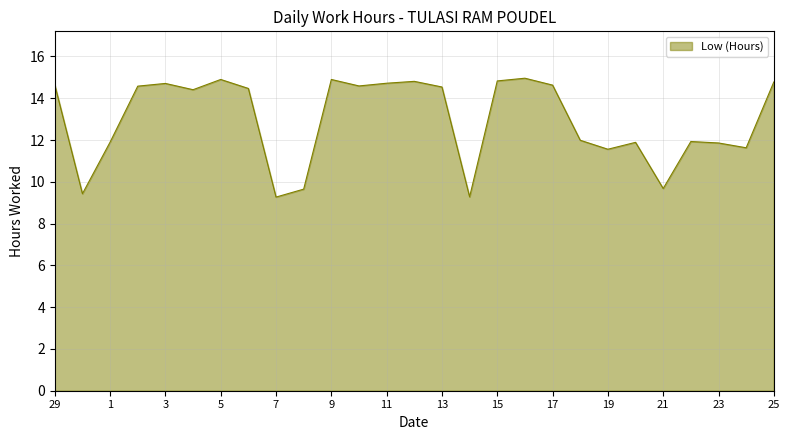

What is the smallest value displayed?

9.3